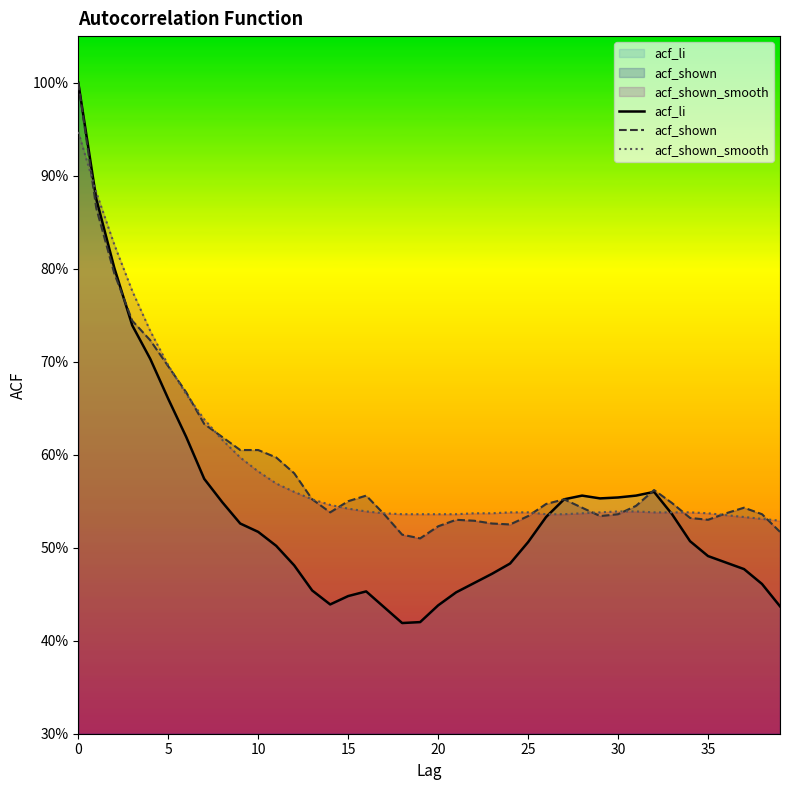

What is the value of the acf_shown_smooth point at the 4th from the left?

0.8